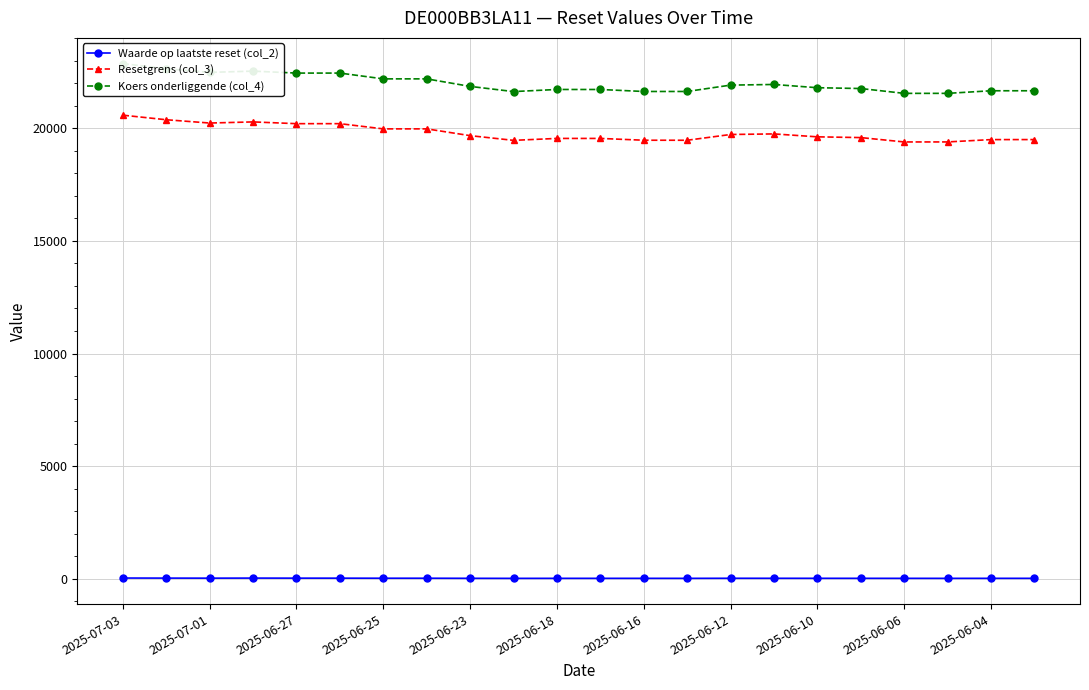

What are all the series names shown in the legend?

Waarde op laatste reset (col_2), Resetgrens (col_3), Koers onderliggende (col_4)